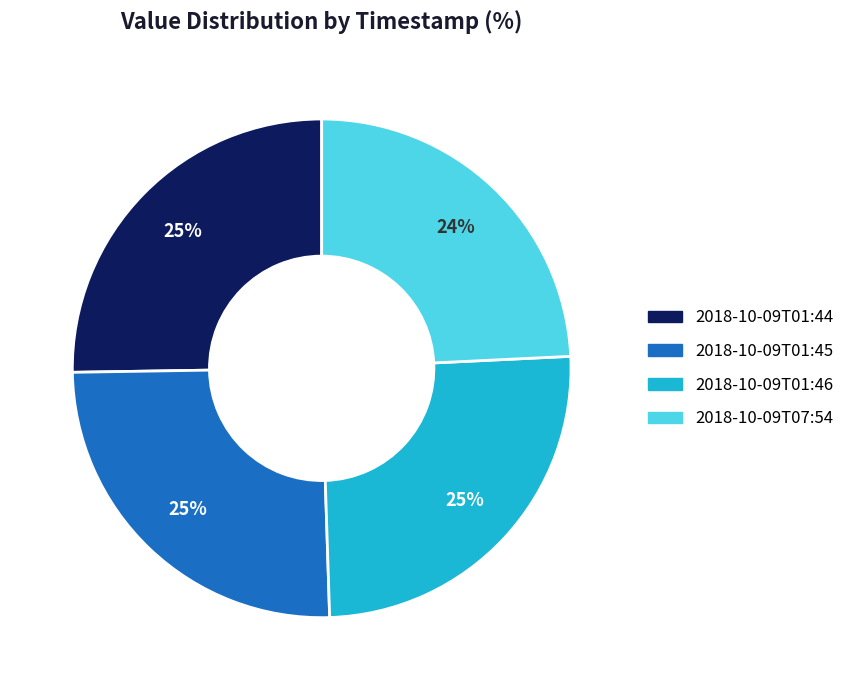

Combined, do 2018-10-09T01:45 and 2018-10-09T07:54 account for over 50%?

No